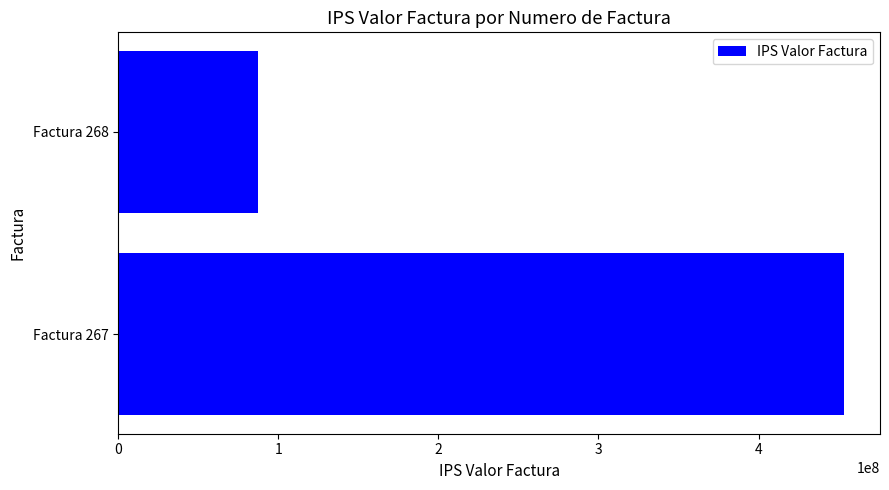

How many values are between 87594159 and 453168127?

2